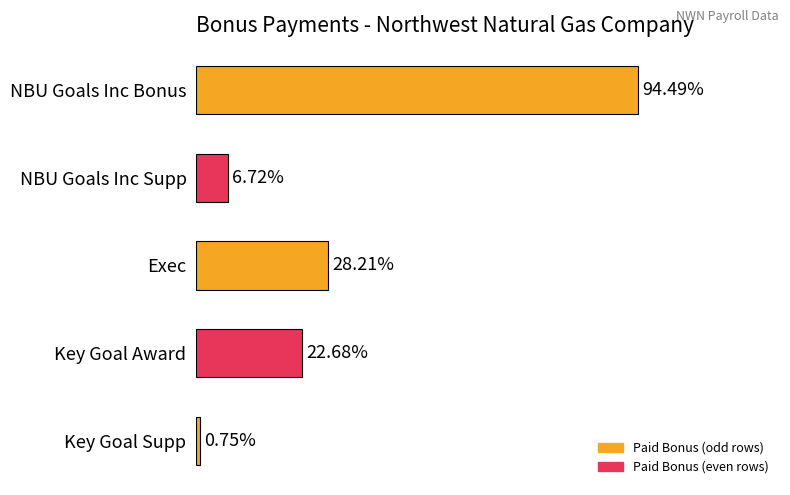

Does the chart contain any negative values?

No